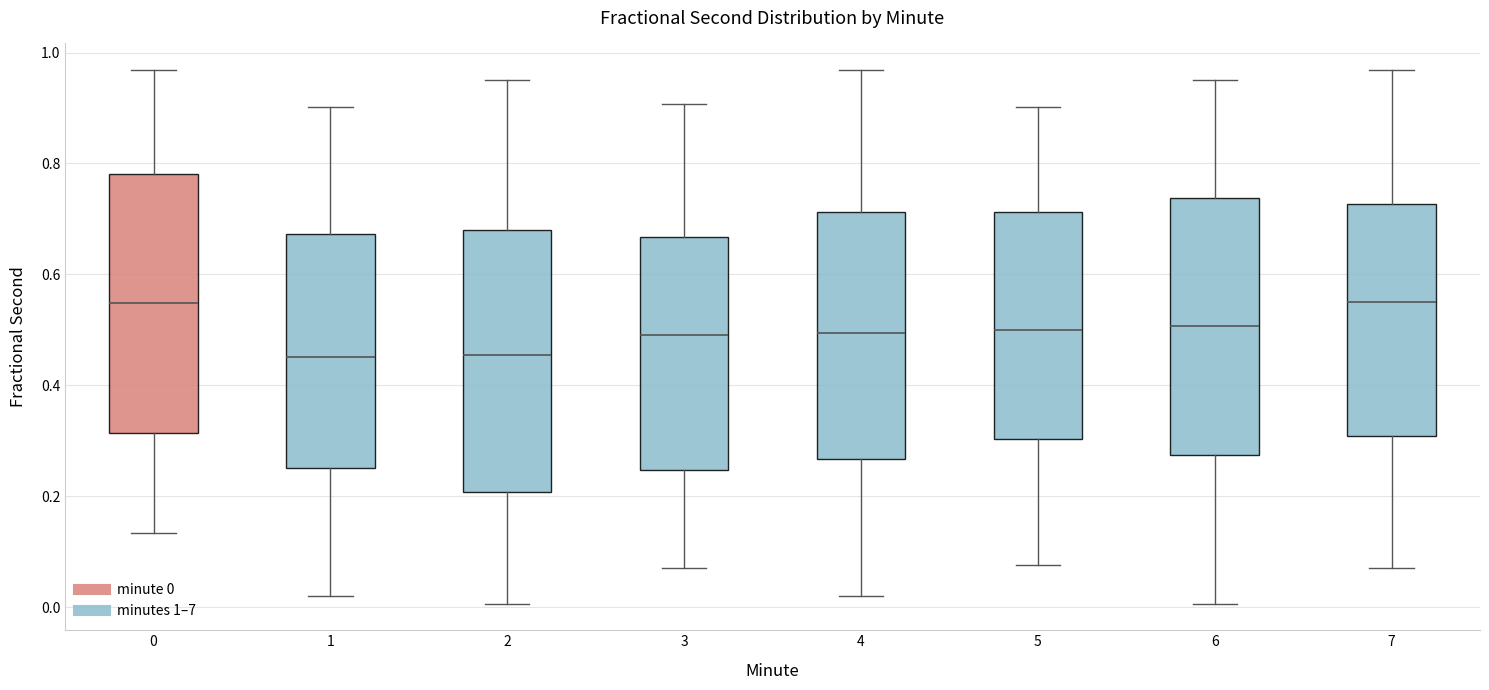

Reading left to right, transcribe this box plot: for each box, give where its median line is, the range the box spans, and where its two whiskers end, as read against the y-axis. The values are not printed on the chart, so give them approximately, as read against the axis.

0: median 0.54, box 0.32 to 0.78, whiskers 0.14 to 0.96
1: median 0.46, box 0.26 to 0.68, whiskers 0.02 to 0.90
2: median 0.46, box 0.20 to 0.68, whiskers 0.00 to 0.96
3: median 0.48, box 0.24 to 0.66, whiskers 0.08 to 0.90
4: median 0.50, box 0.26 to 0.72, whiskers 0.02 to 0.96
5: median 0.50, box 0.30 to 0.72, whiskers 0.08 to 0.90
6: median 0.50, box 0.28 to 0.74, whiskers 0.00 to 0.96
7: median 0.54, box 0.30 to 0.72, whiskers 0.08 to 0.96